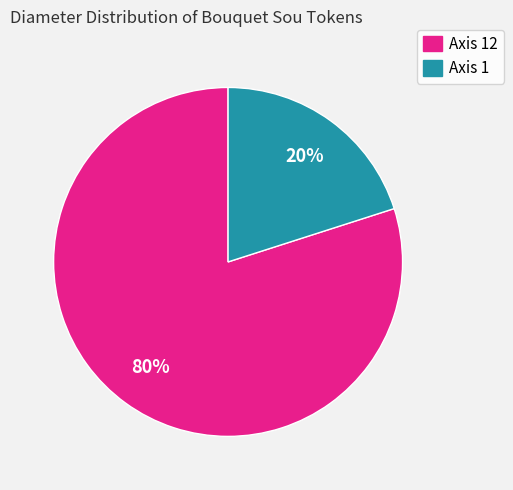

Is there any slice that represents more than half of the pie?

Yes